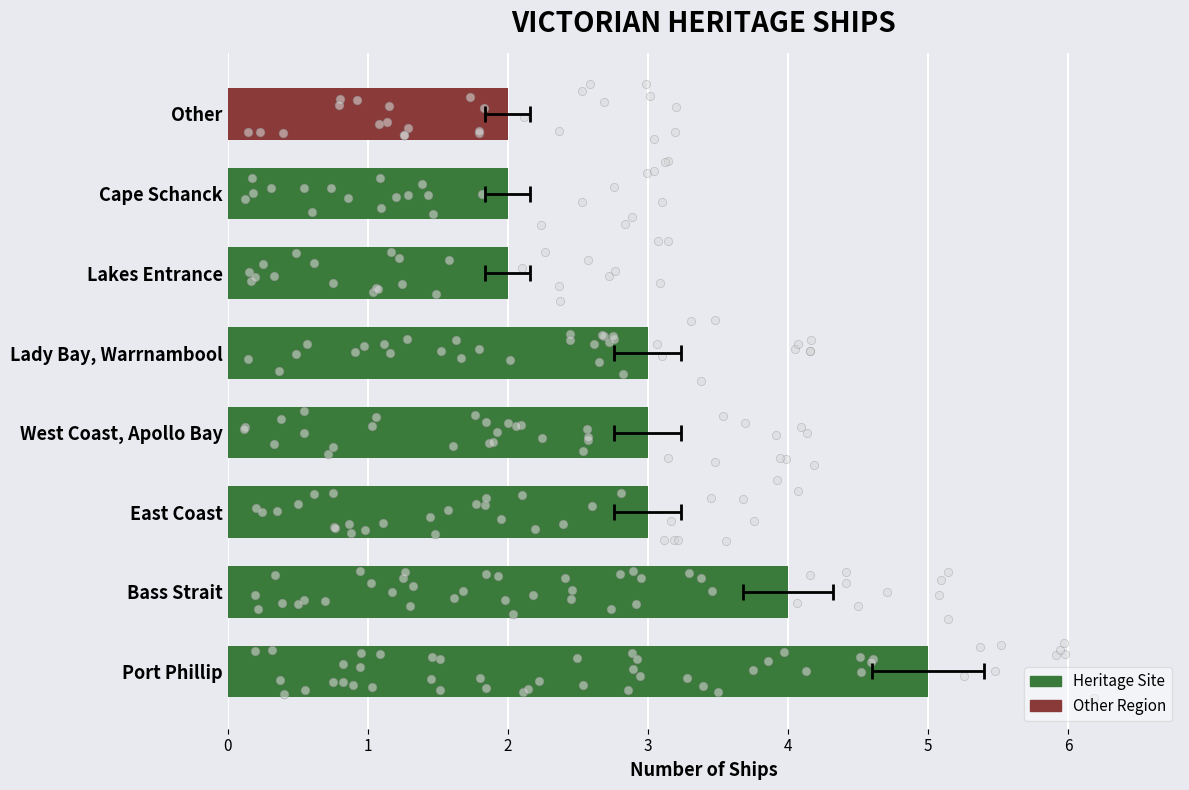

Between Bass Strait and West Coast, Apollo Bay, which is larger?

Bass Strait